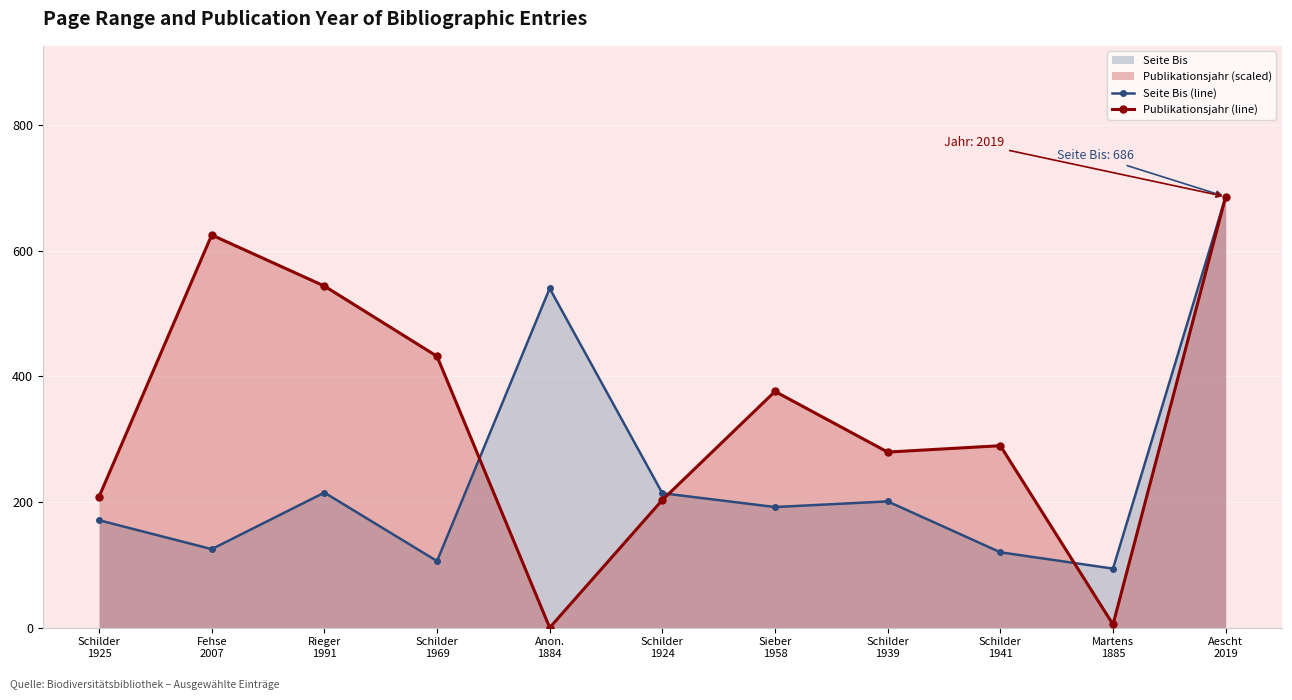

Where is Publikationsjahr (line) nearest to the value 343?

Sieber
1958